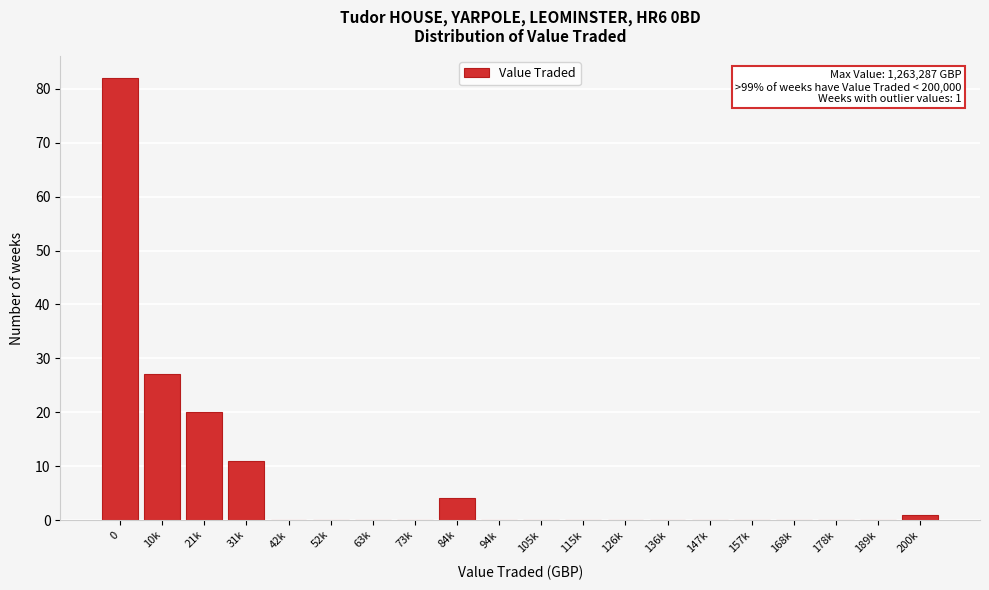

Reading left to right, transcribe all the data shown in this chart.

0=82	10k=27	21k=20	31k=11	42k=0	52k=0	63k=0	73k=0	84k=4	94k=0	105k=0	115k=0	126k=0	136k=0	147k=0	157k=0	168k=0	178k=0	189k=0	200k=1